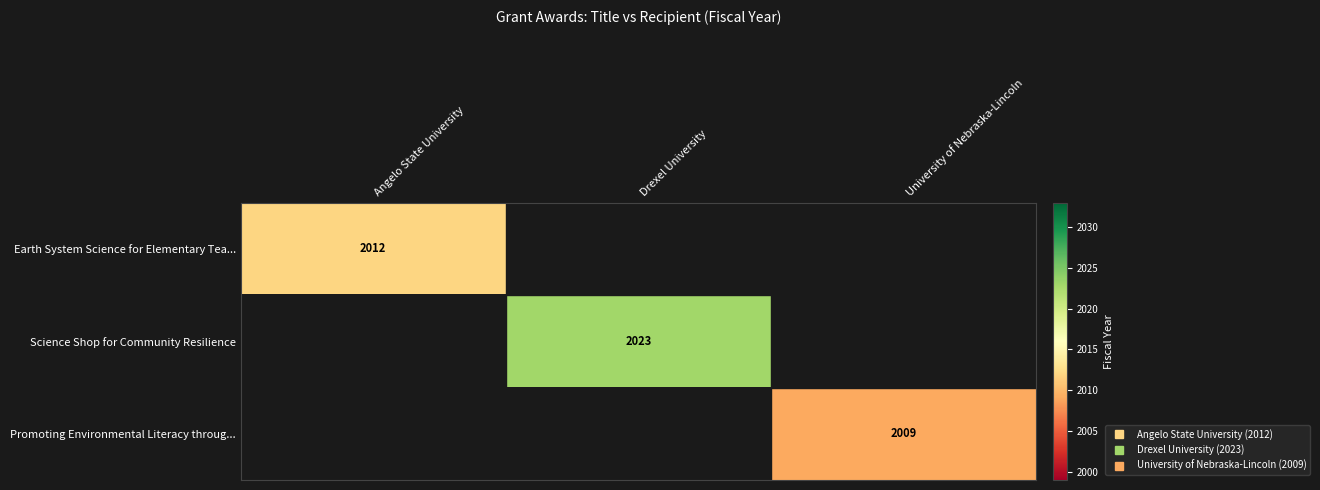

Is the value of Science Shop for Community Resilience at University of Nebraska-Lincoln greater than the value of Earth System Science for Elementary Tea... at University of Nebraska-Lincoln?

No